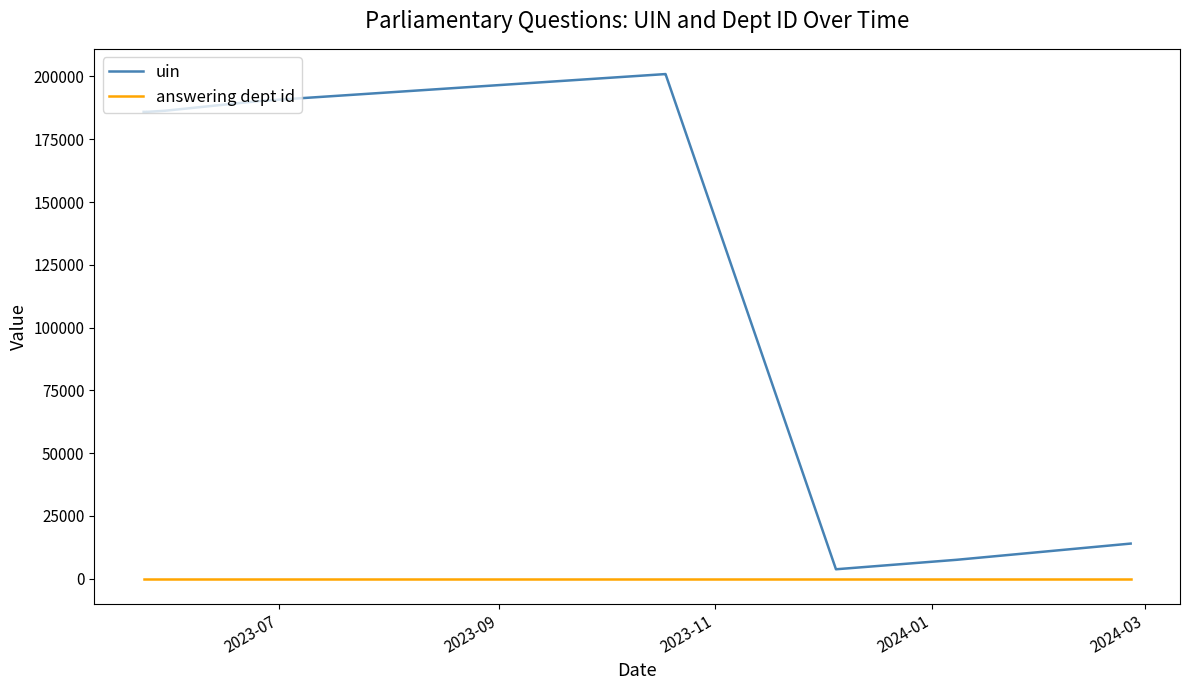

What is the sum of the answering dept id values at 2024-03 and 2023-07?

34